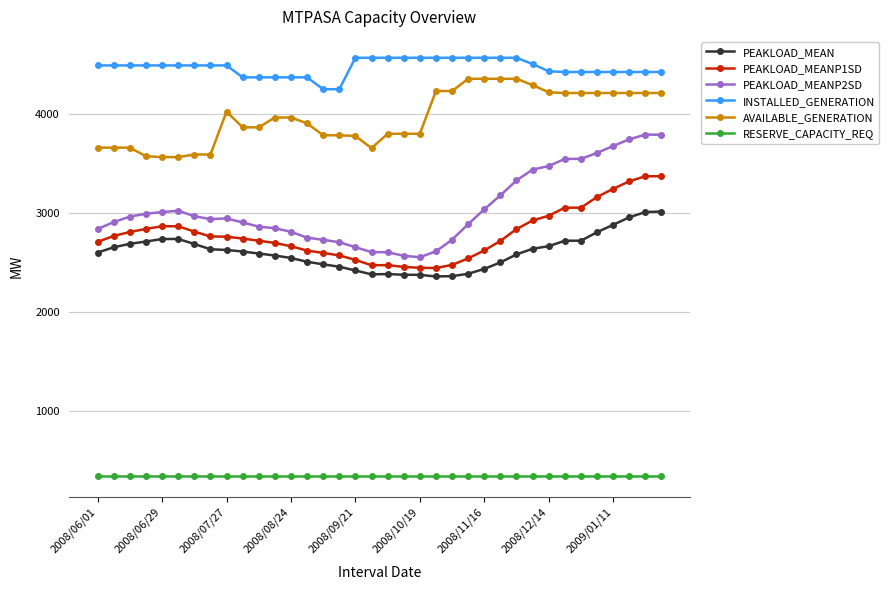

What is the minimum value shown in the chart?

351